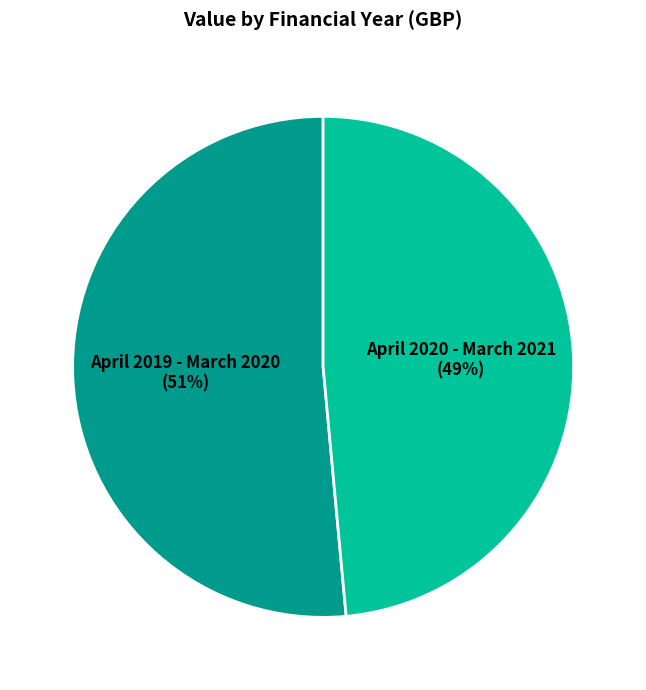

What is the largest slice in the pie chart?

April 2019 - March 2020